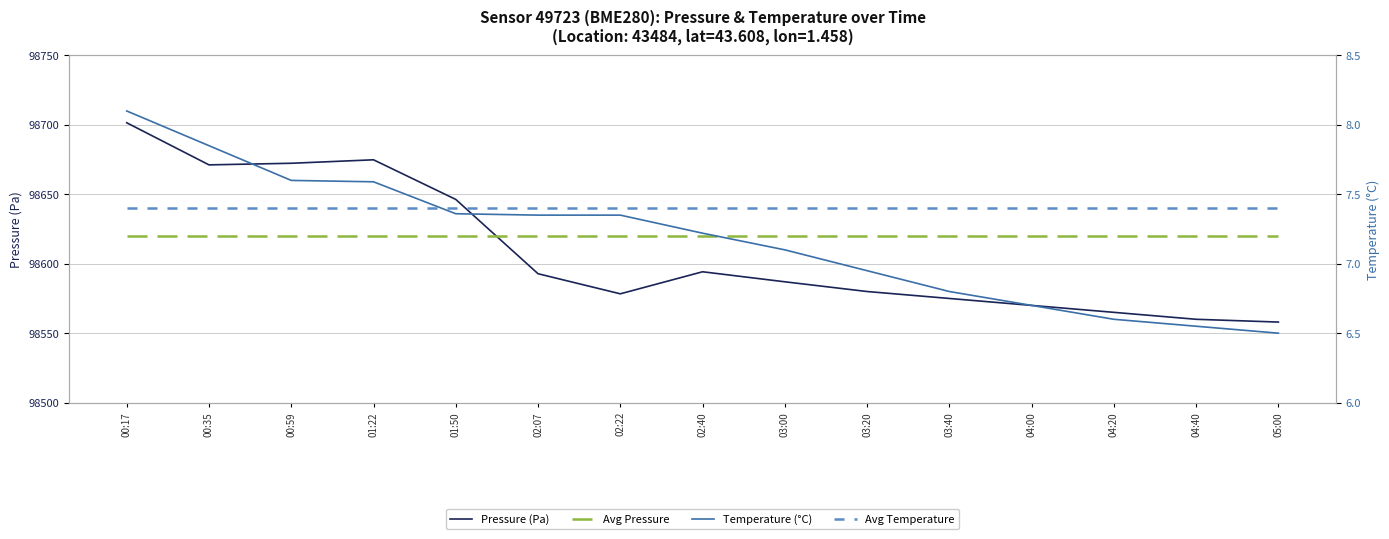

What is the difference between the highest and lowest values at 00:17?

98694.1